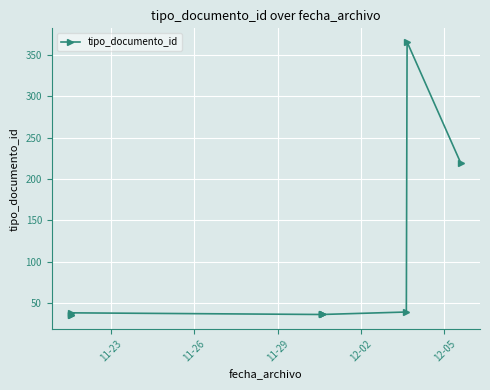

What is the sum of all values?

877